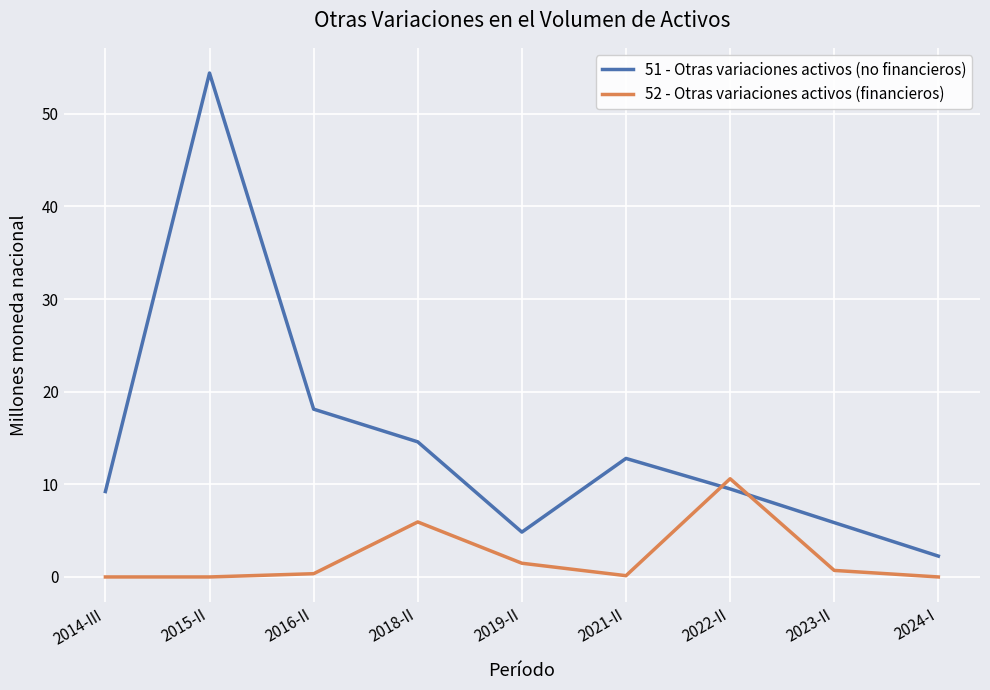

What is the difference between the highest and lowest values at 2022-II?

1.1